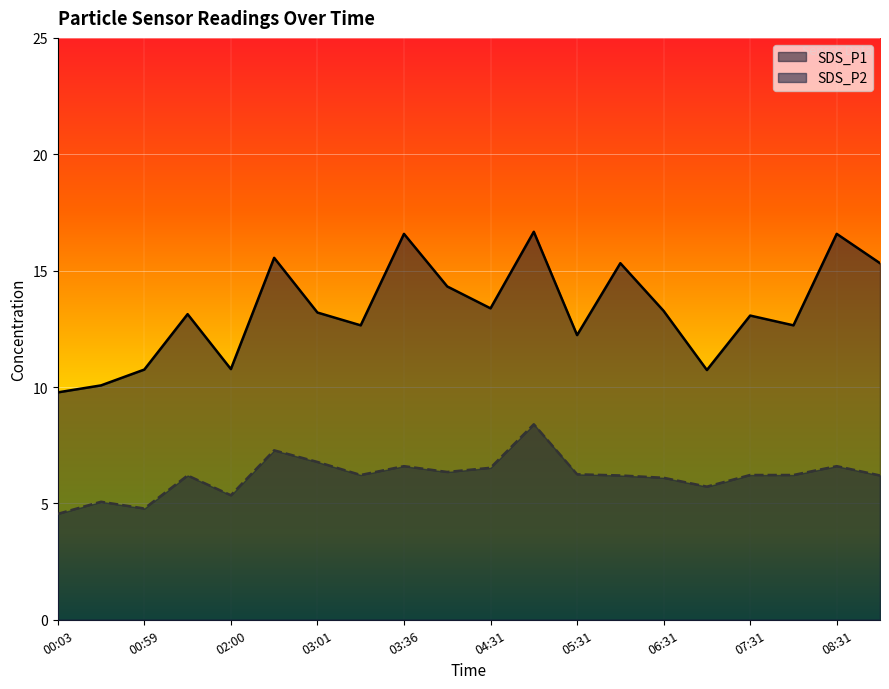

What is the maximum value shown in the chart?

16.7